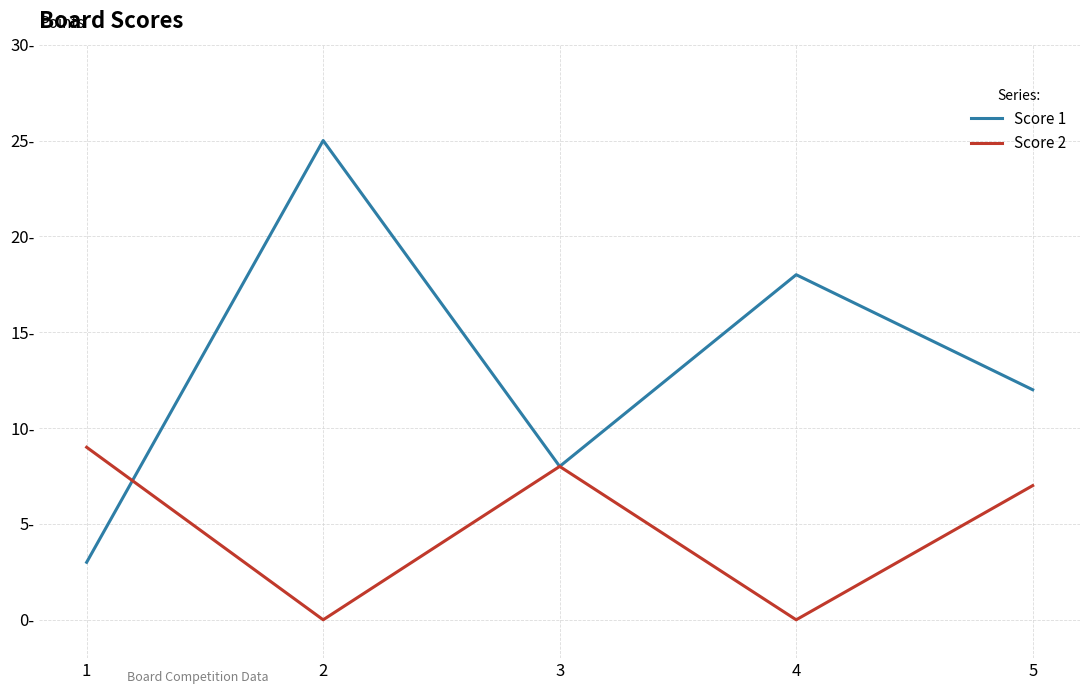

What are all the series names shown in the legend?

Score 1, Score 2